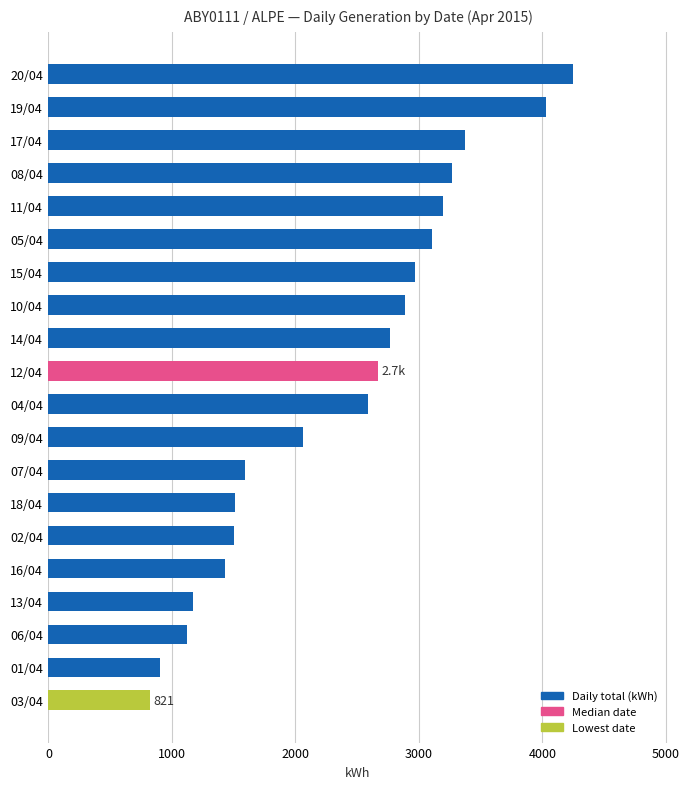

The value at 08/04 is 4265. True or false?

False